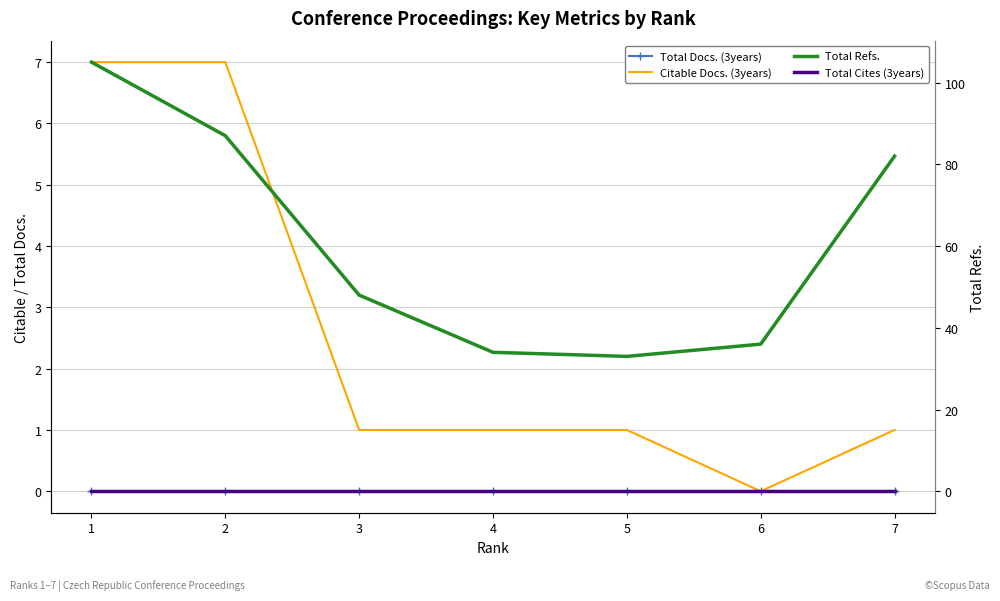

How many lines are shown in the chart?

4